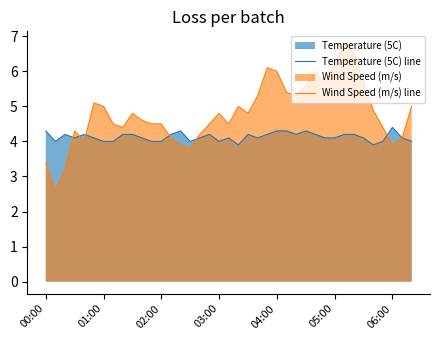

What is the minimum value for Temperature (5C) line?

3.9